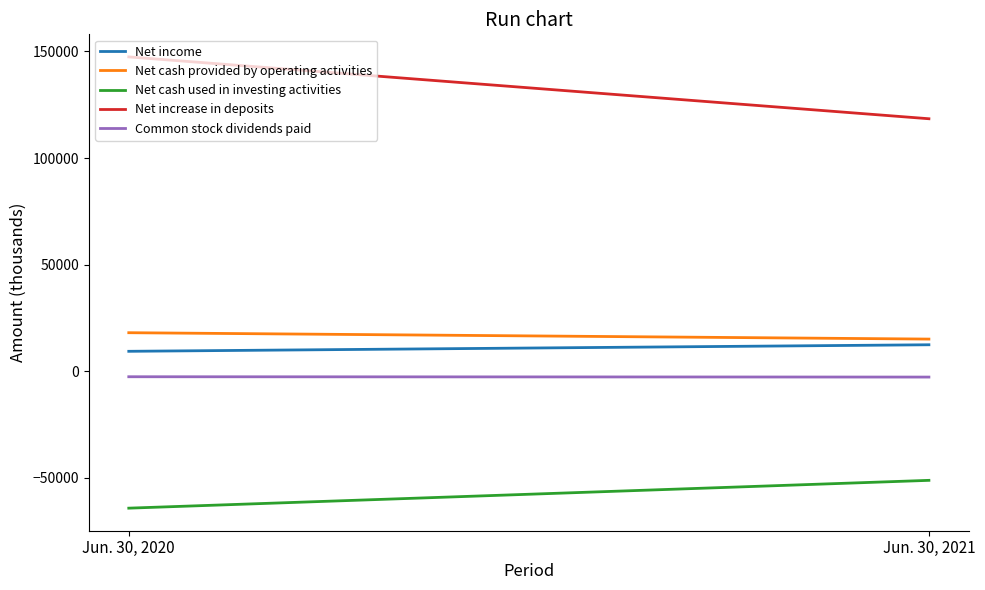

Is it true that Net cash provided by operating activities equals 18081 at Jun. 30, 2020?

True